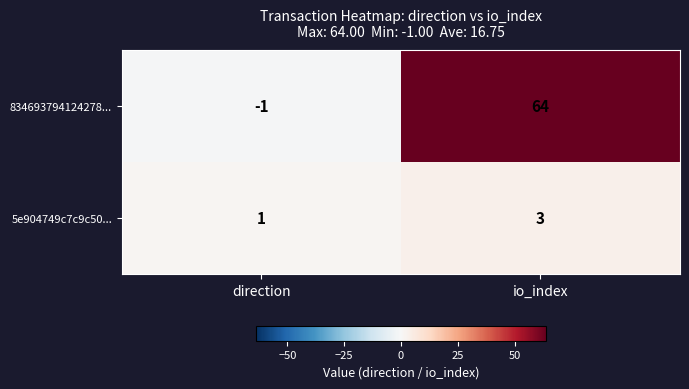

List the series in order of their overall mean, lowest first.

5e904749c7c9c50..., 834693794124278...